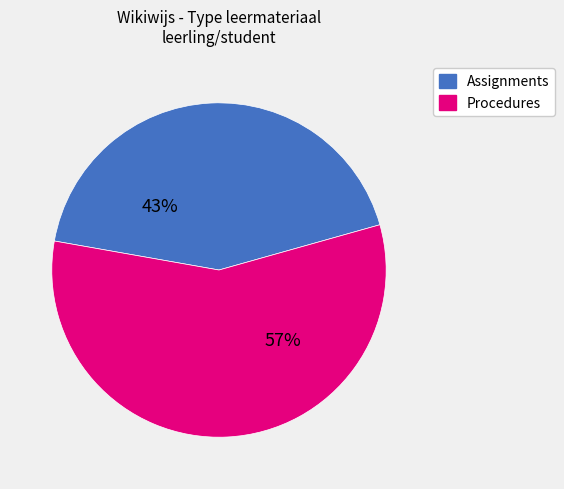

To the nearest percent, what is the difference between the largest and smallest slice percentages?

14%